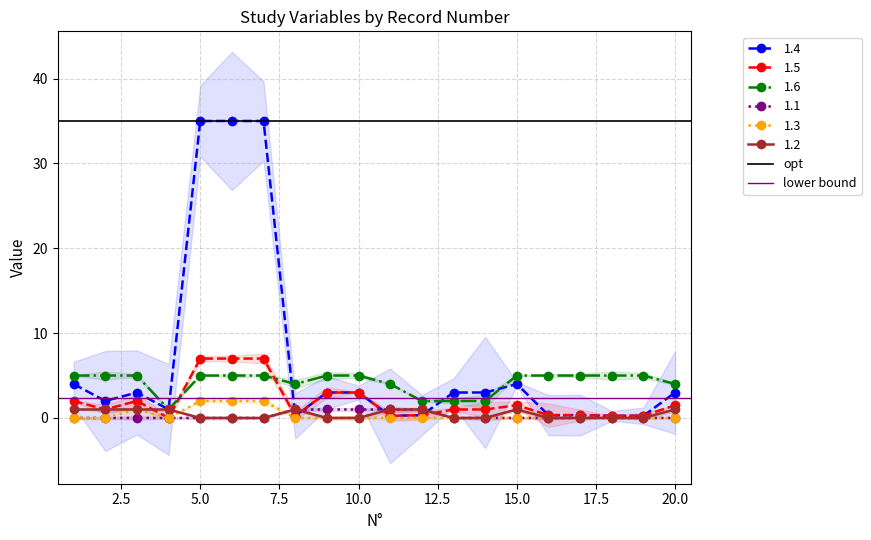

True or false: opt has a value of 35.0 at 2.5.

True